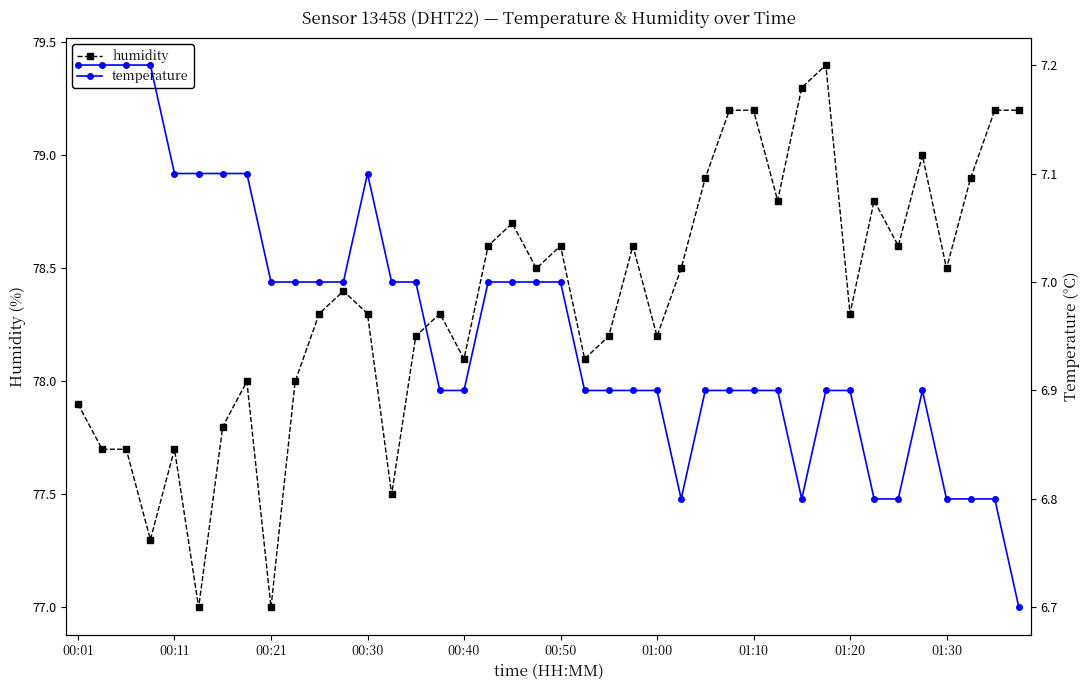

What is the value of the temperature point at the 18th from the left?

7.0